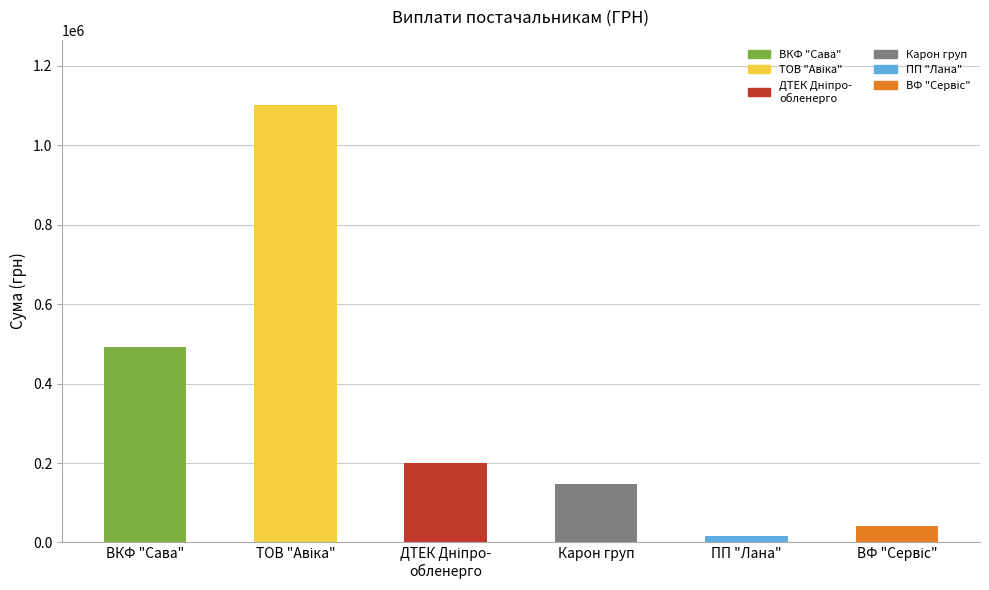

Reading left to right, extract all data points from this chart.

491227.0	1100271.8	199000.0	146450.4	16729.6	42588.0